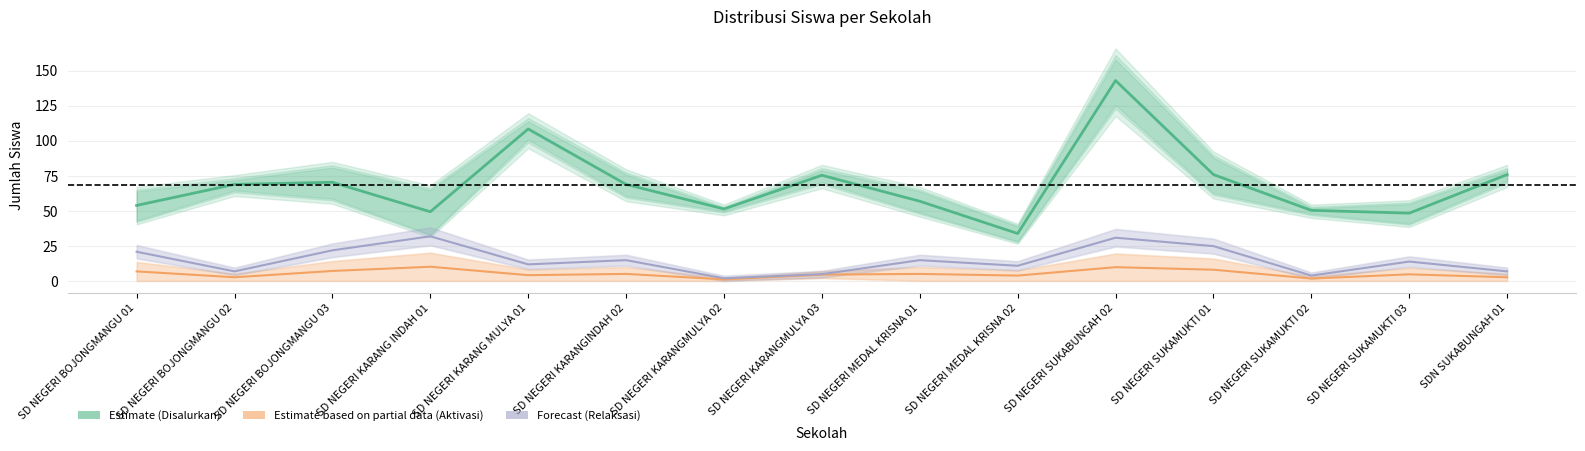

True or false: Estimate (Disalurkan) has a value of 112.6 at SD NEGERI KARANGINDAH 02.

False